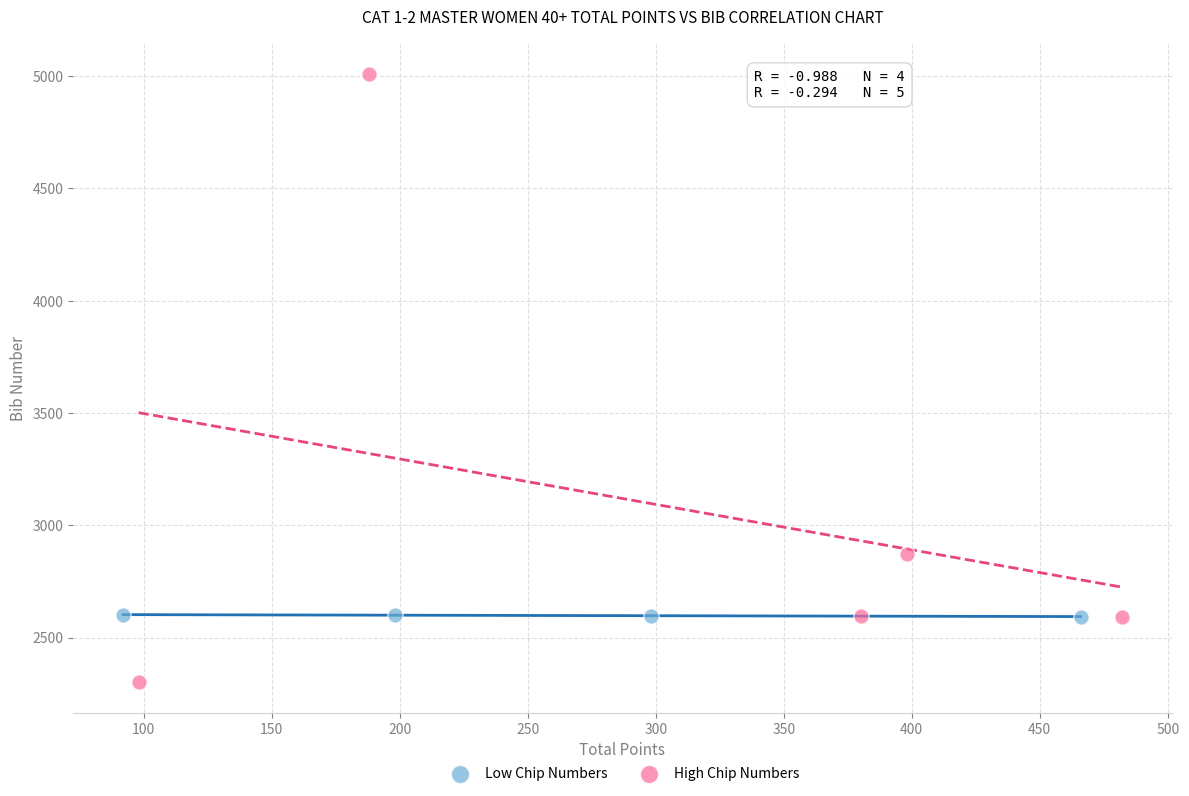

Which series contains the highest Y value?

High Chip Numbers